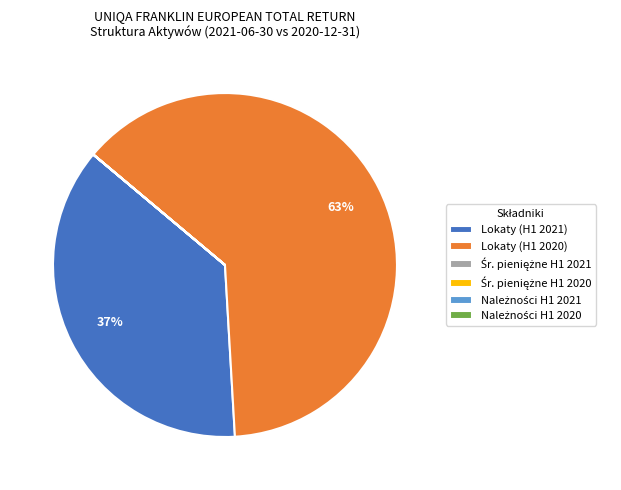

True or false: Lokaty (H1 2021) accounts for 25% of the total.

False